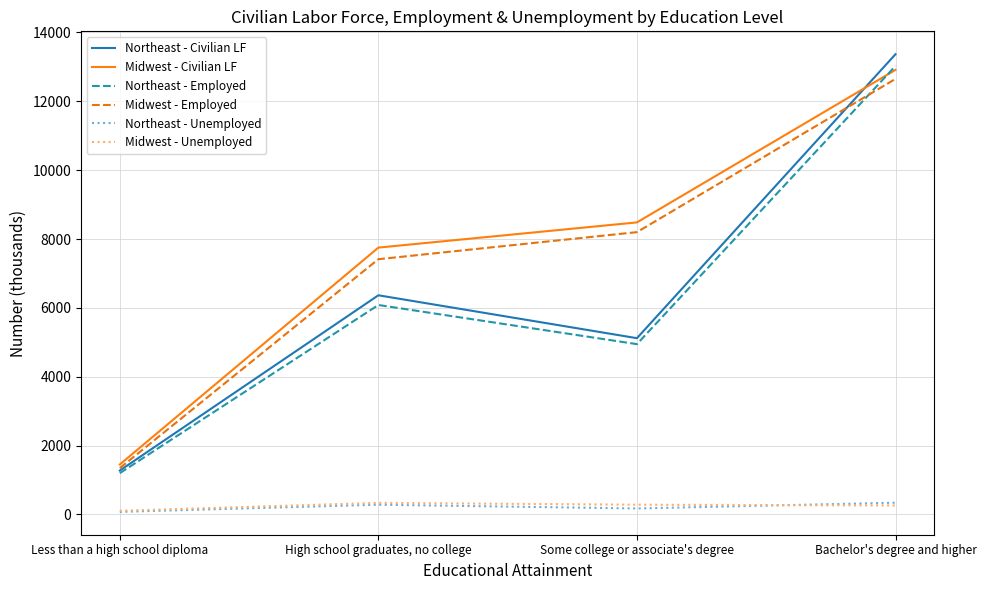

What is the maximum value for Midwest - Unemployed?

337